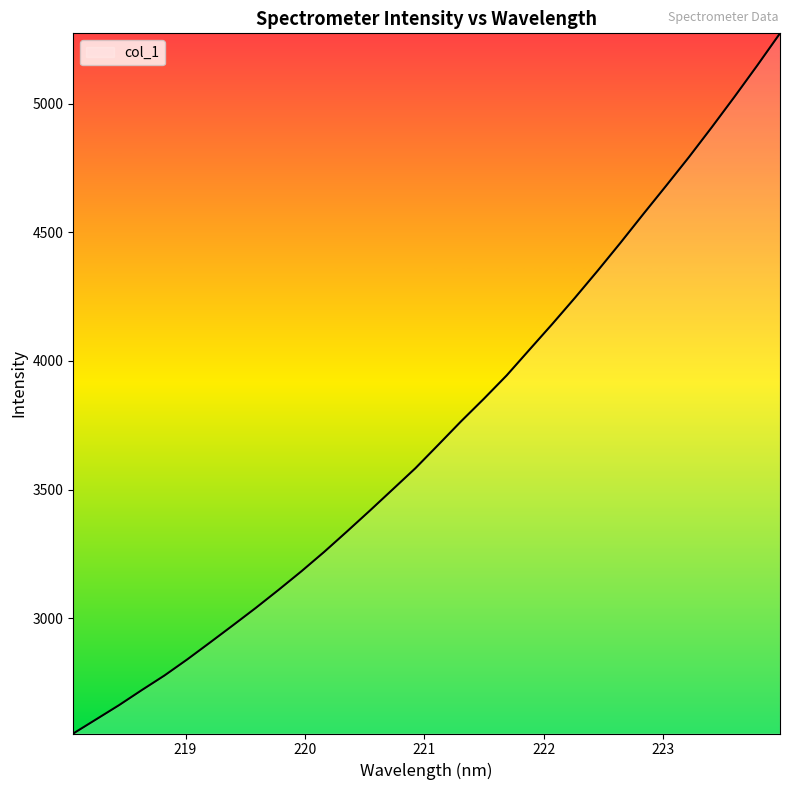

What is the maximum value shown in the chart?

5273.1